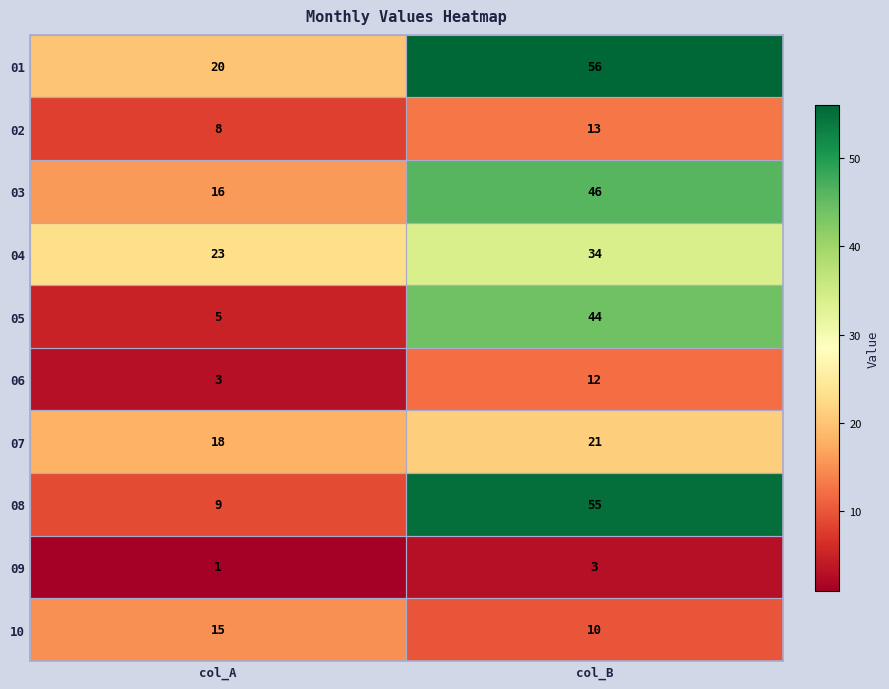

At which category is the sum across all series the highest?

col_B